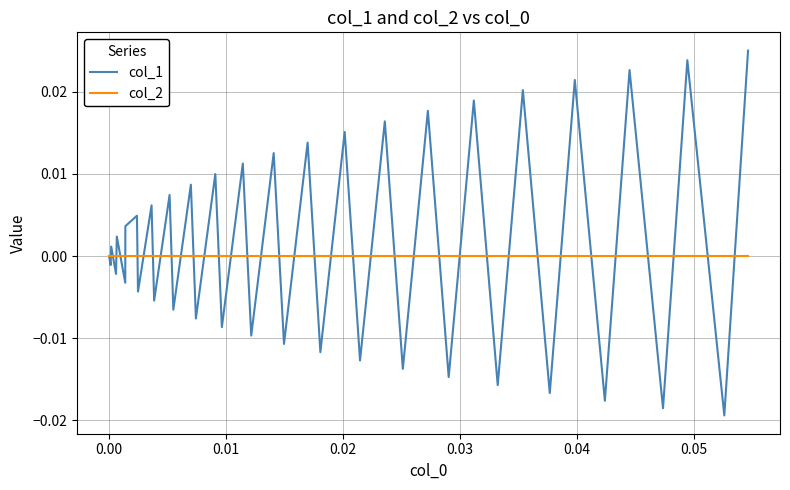

List the series in order of their peak value, highest first.

col_1, col_2